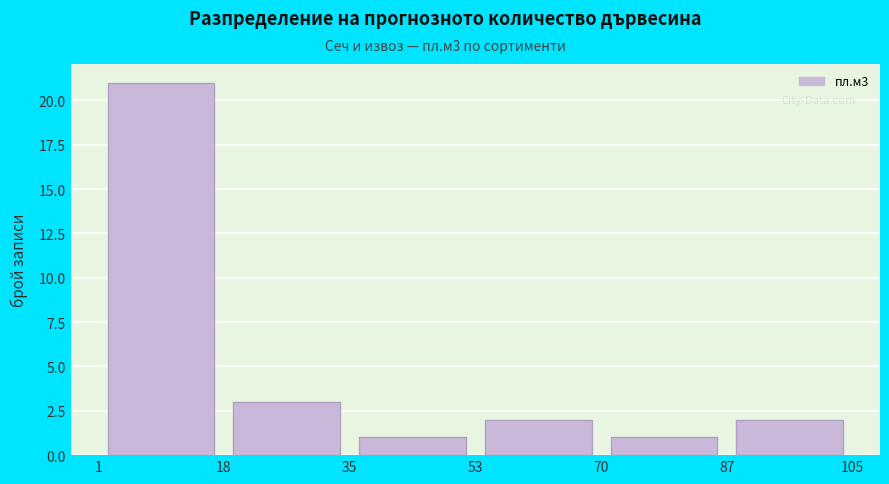

Which range on the x-axis has the tallest bar?

1 to 18